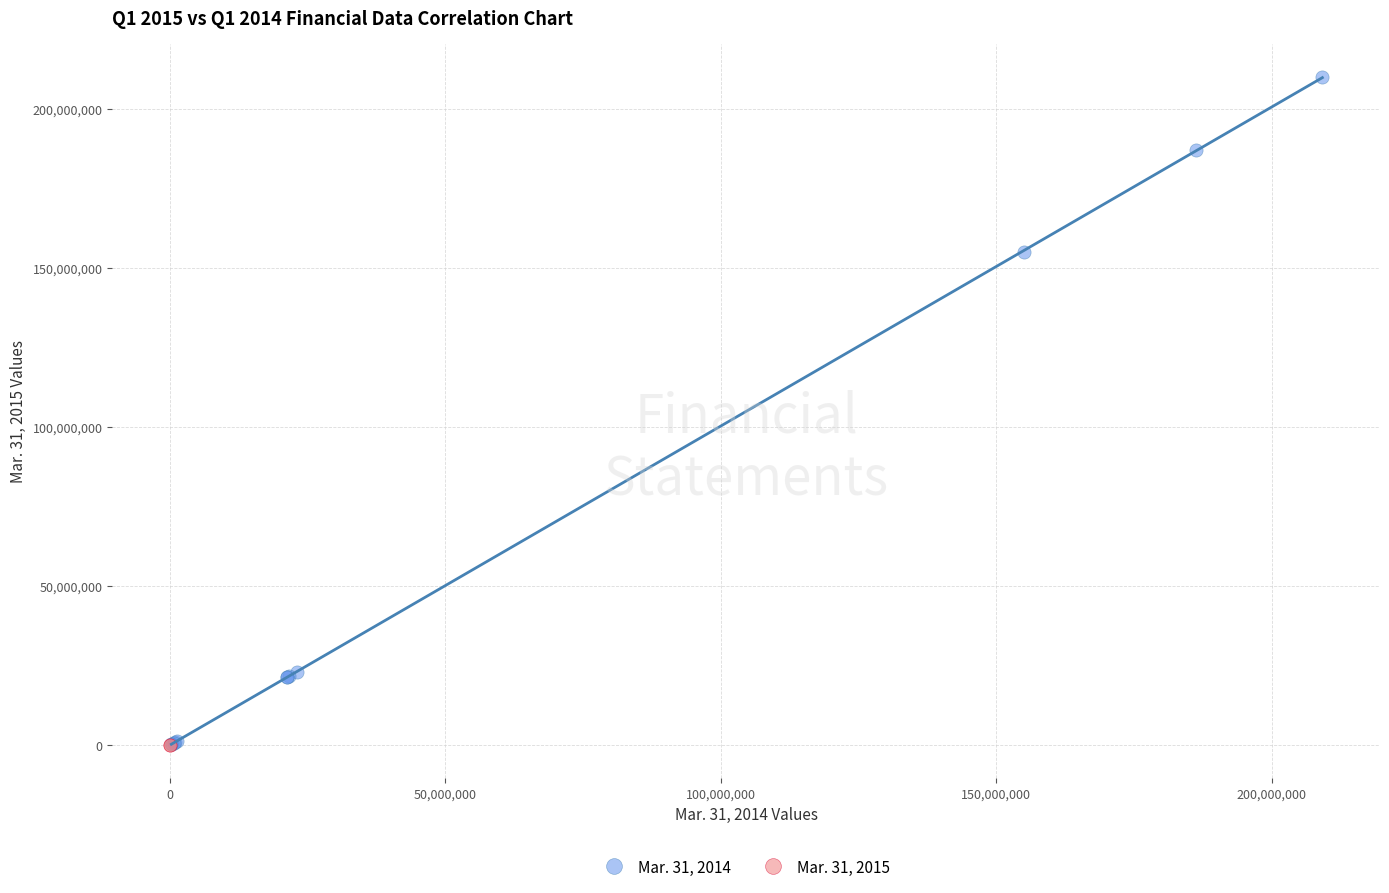

Which series contains the highest Y value?

Mar. 31, 2014